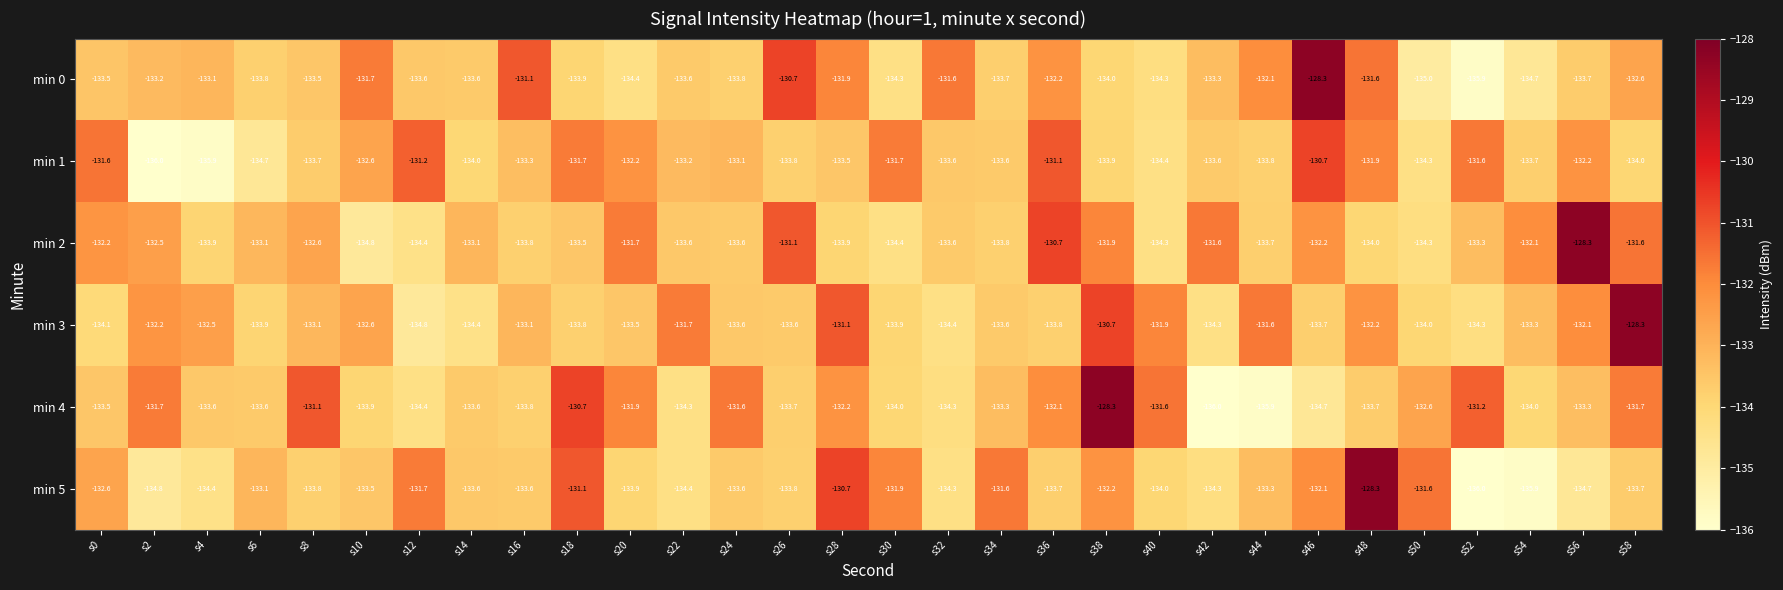

True or false: min 5 has a value of -83.3 at s52.

False